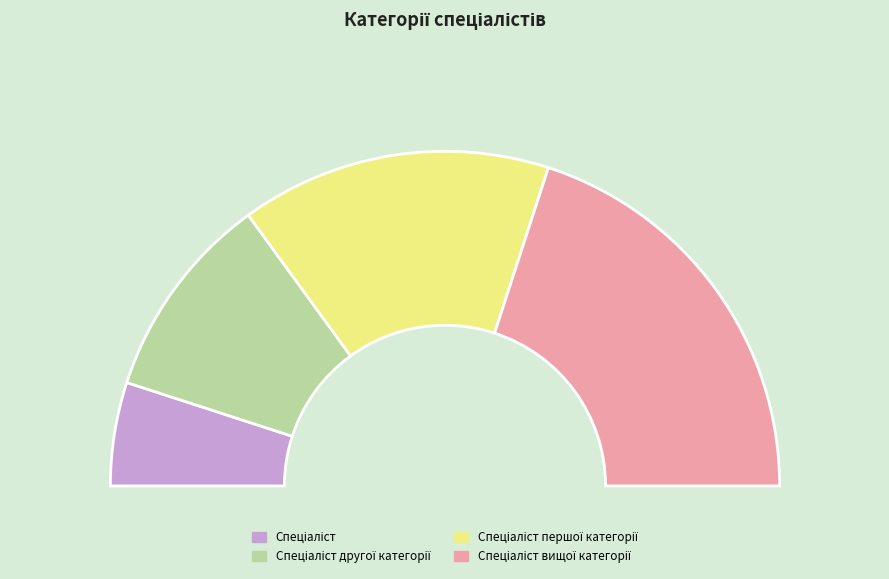

Rank the categories by value from lowest to highest.

Спеціаліст, Спеціаліст другої категорії, Спеціаліст першої категорії, Спеціаліст вищої категорії